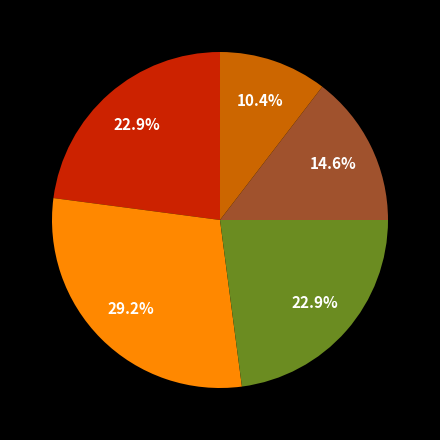

Is there any slice that represents more than half of the pie?

No